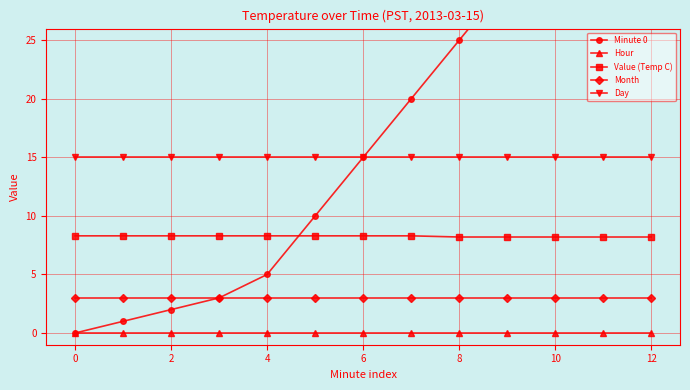

What is the average value of the Month series?

3.0